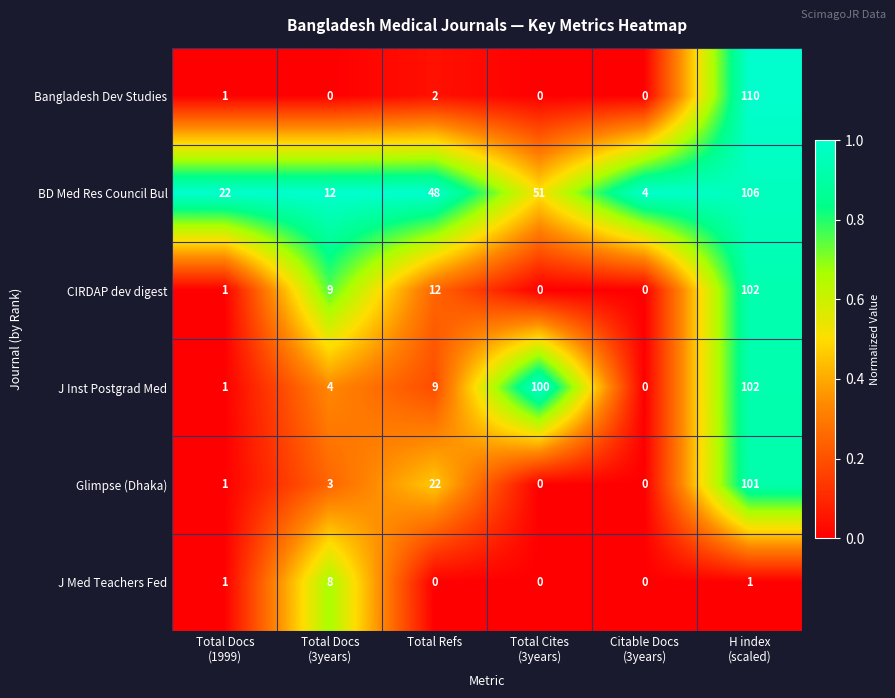

Between Total Docs
(3years) and H index
(scaled), which series saw the biggest shift?

Bangladesh Dev Studies